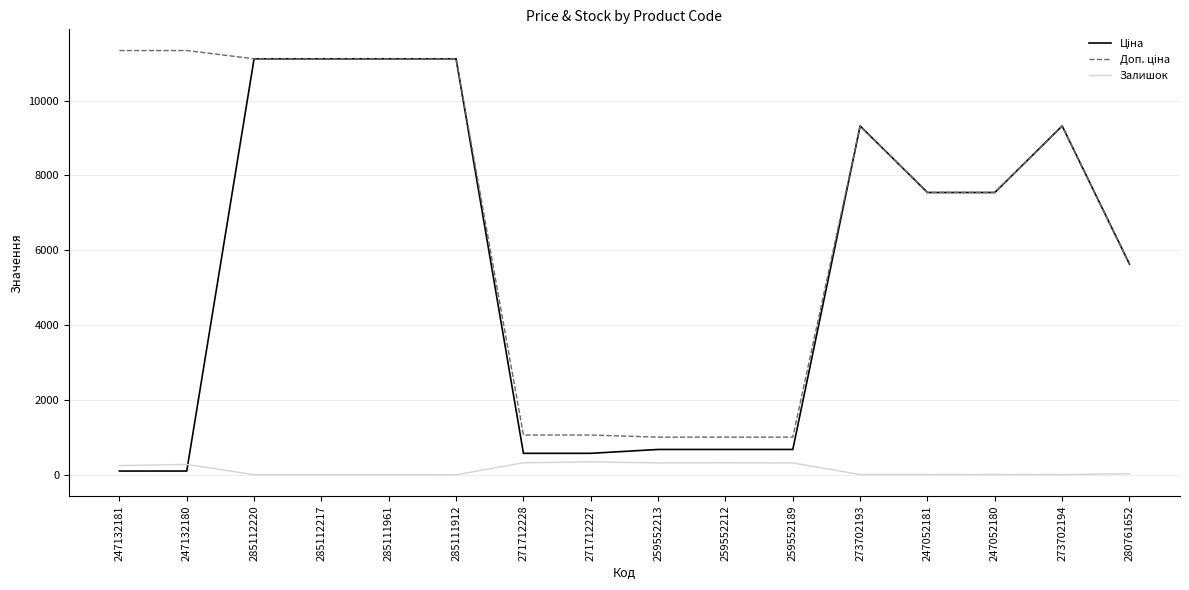

Is it true that Залишок equals 21.0 at 247052180?

True